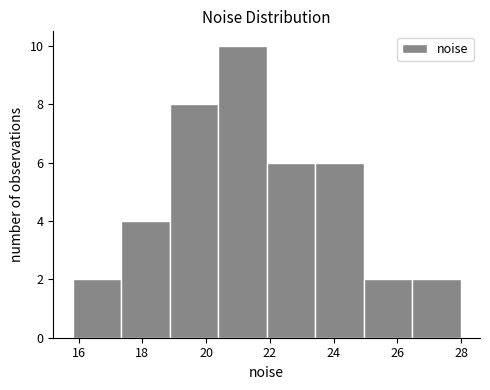

Over which range of the x-axis is the bar tallest?

20.4 to 22.0